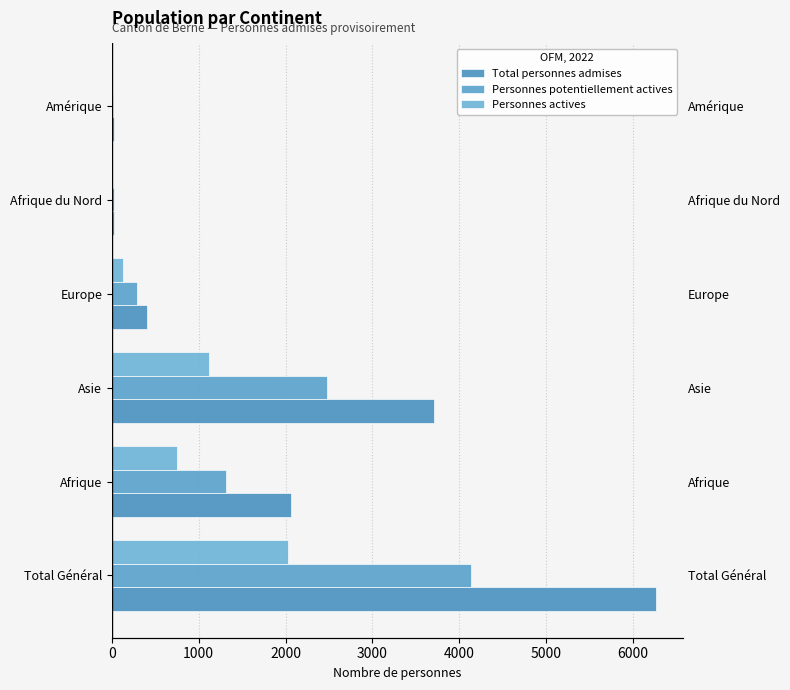

Which series has the largest range (max minus min)?

Total personnes admises